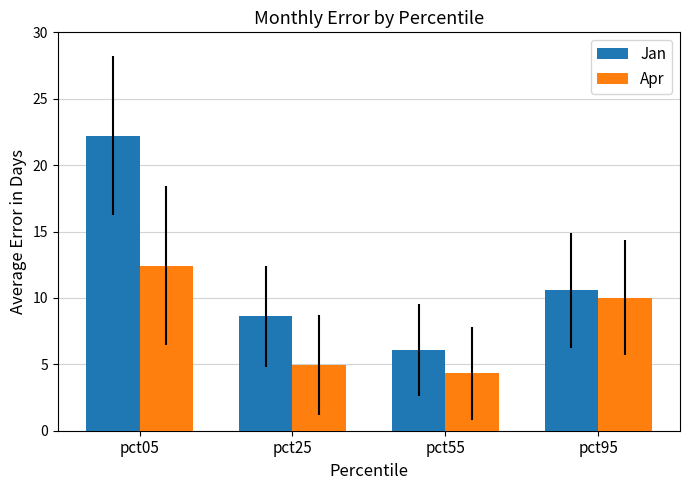

What is the difference between the maximum and second lowest values in the Apr series?

7.5